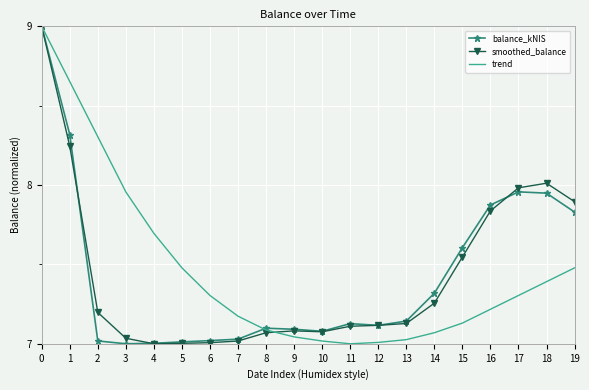

The trend series shows 7.4 at 18. True or false?

True